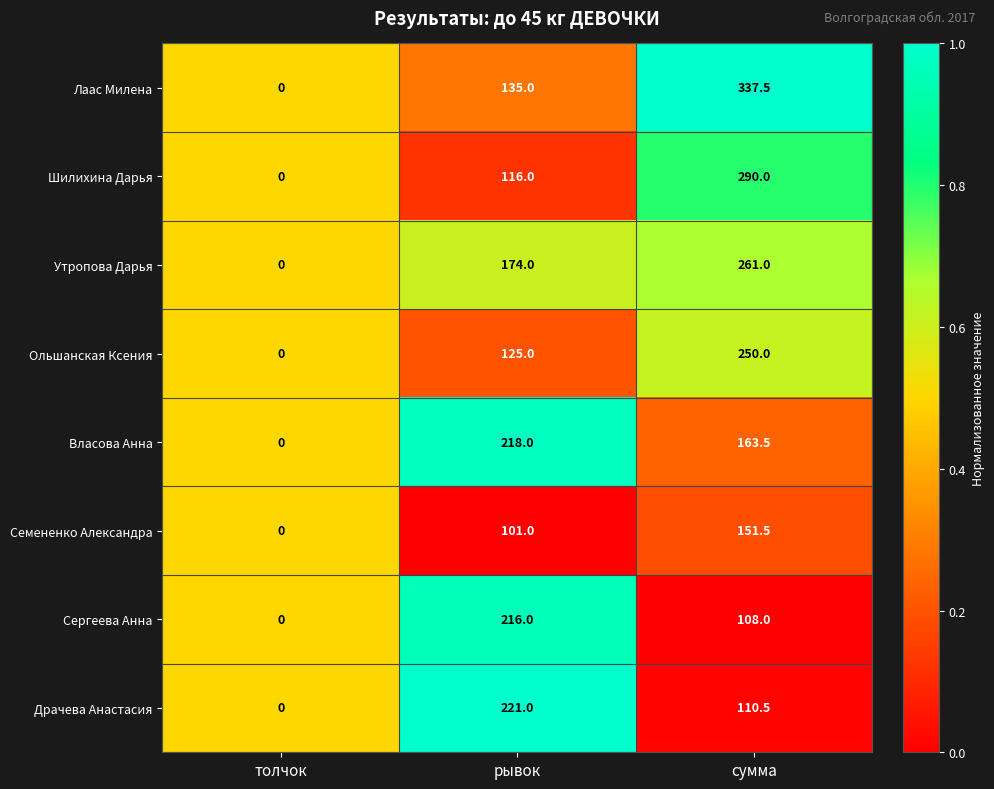

At which category is the sum across all series the highest?

сумма